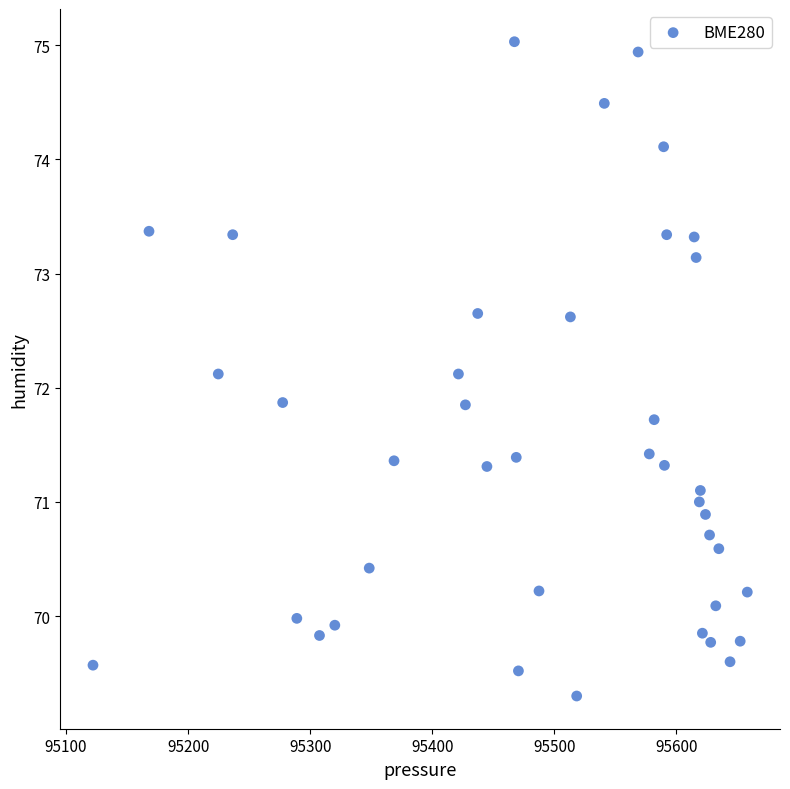

What is the range of Y values (max minus min)?

5.7